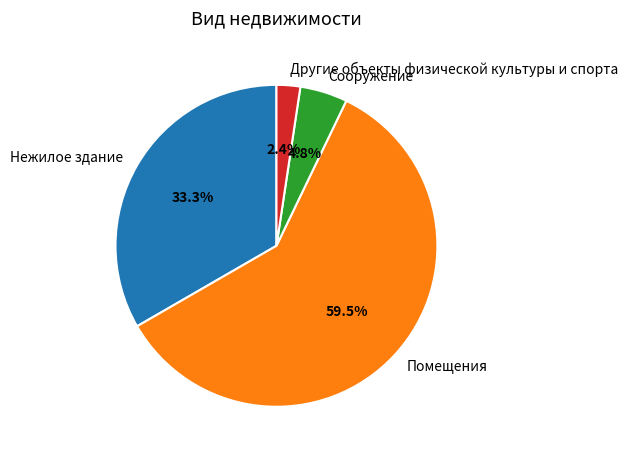

To the nearest percent, what portion does Сооружение represent?

5%